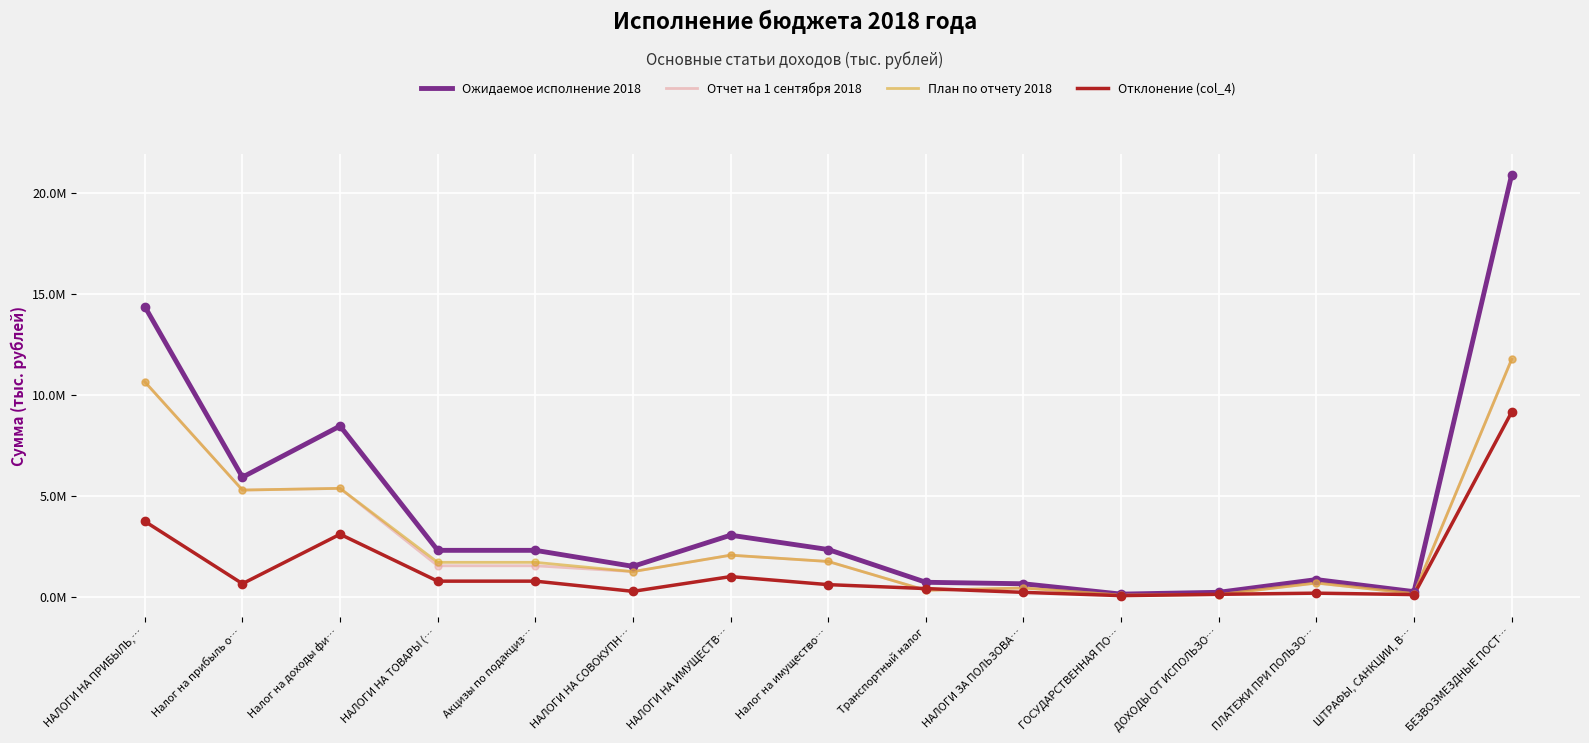

What are all the series names shown in the legend?

Ожидаемое исполнение 2018, Отчет на 1 сентября 2018, План по отчету 2018, Отклонение (col_4)